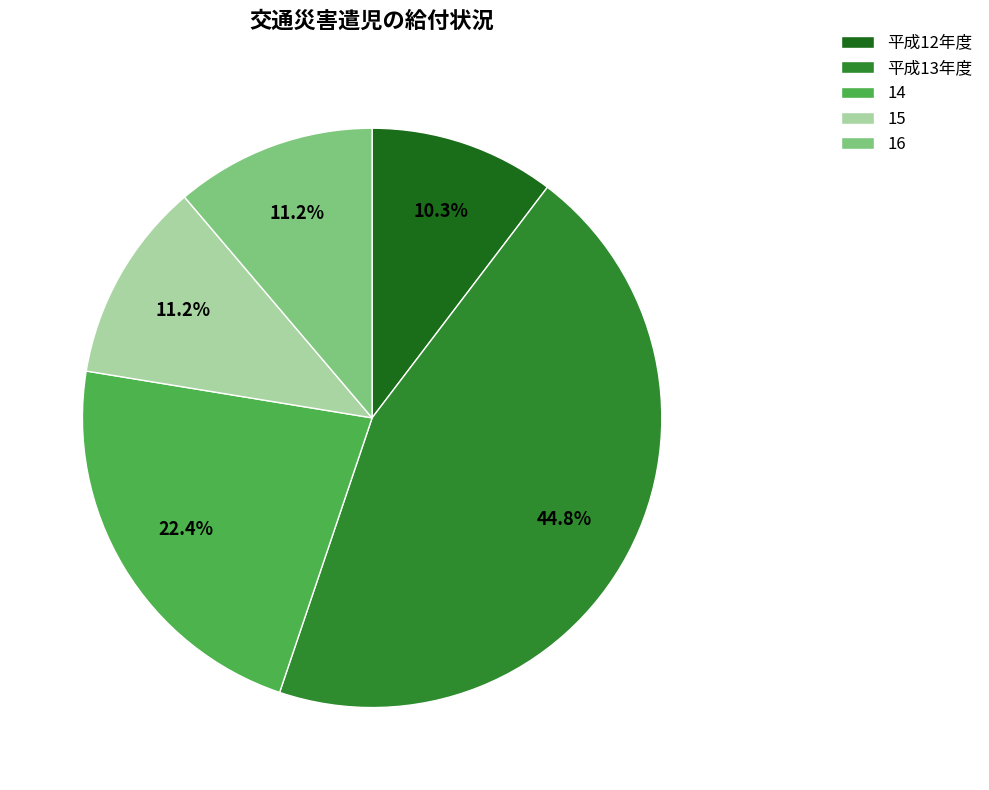

Approximately how many times larger is the value at 平成13年度 compared to 14?

2.0